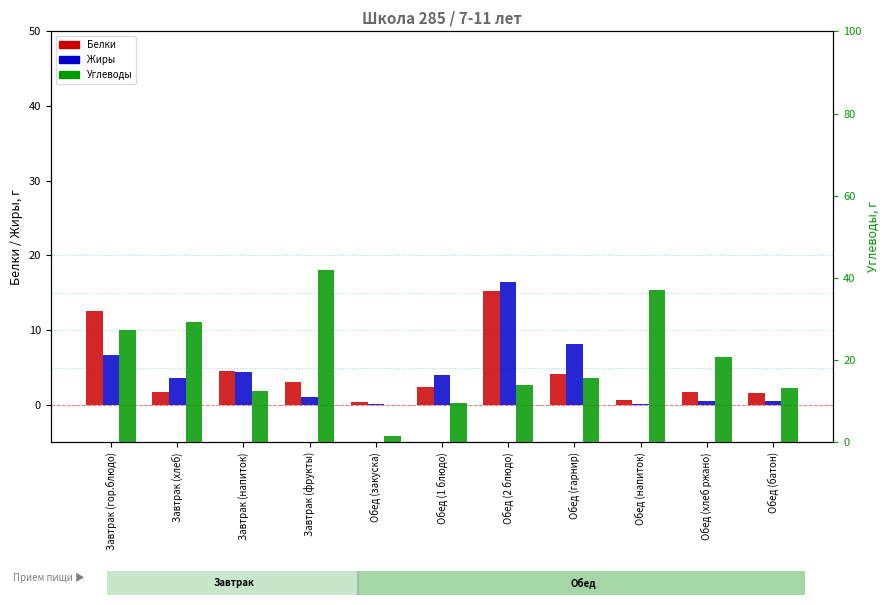

The Углеводы series shows 8.4 at Обед (батон). True or false?

False